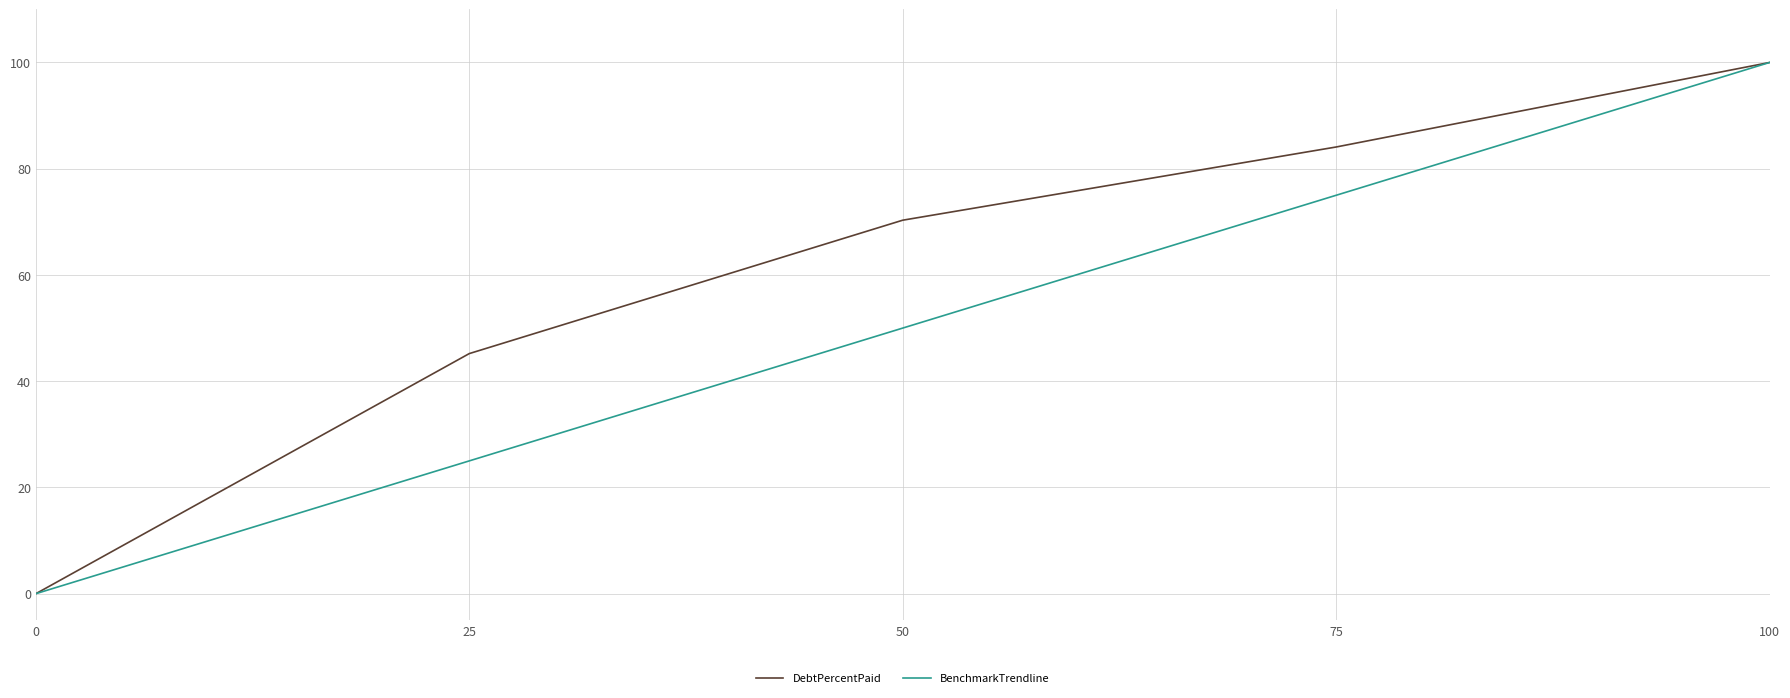

Which series changed the most between 50 and 75?

BenchmarkTrendline